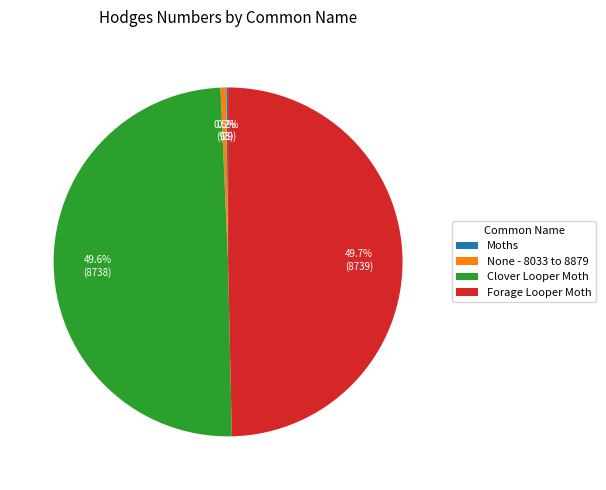

Combined, what portion of the pie is Clover Looper Moth and Forage Looper Moth?

99.3%